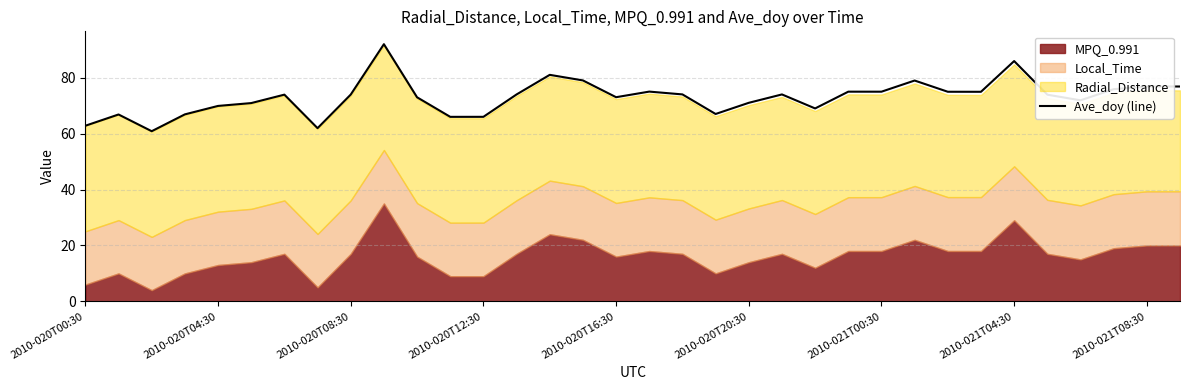

What is the lowest value of the Ave_doy (line) series?

60.8